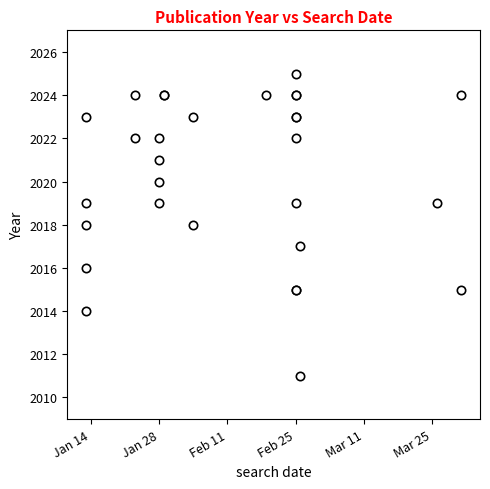

How many lines are shown in the chart?

1